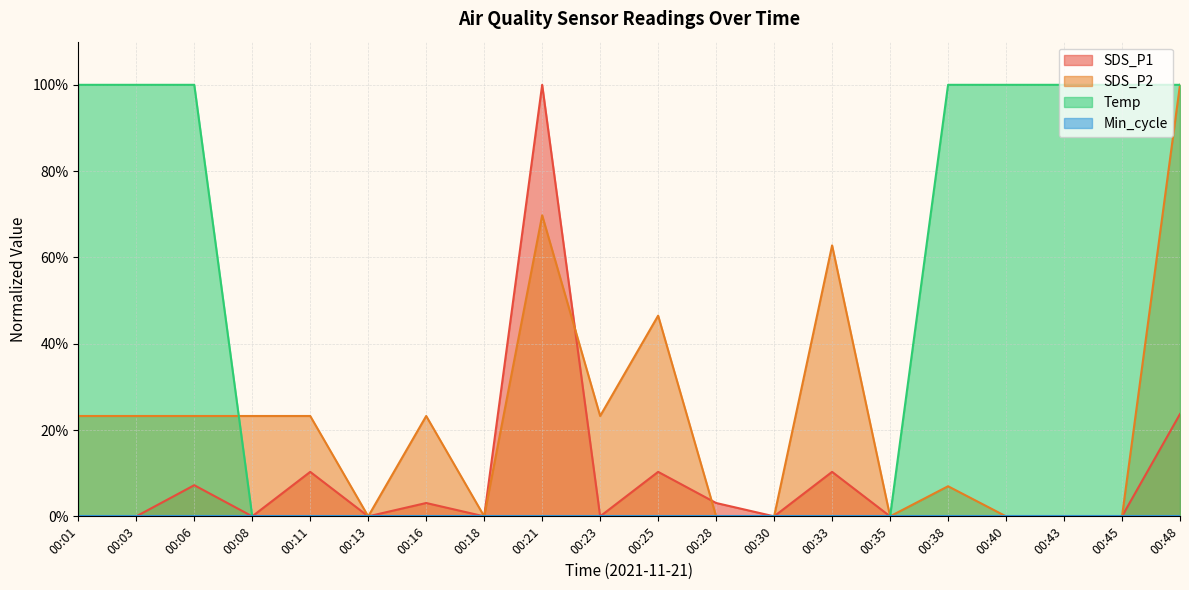

What is the maximum value shown in the chart?

100.0